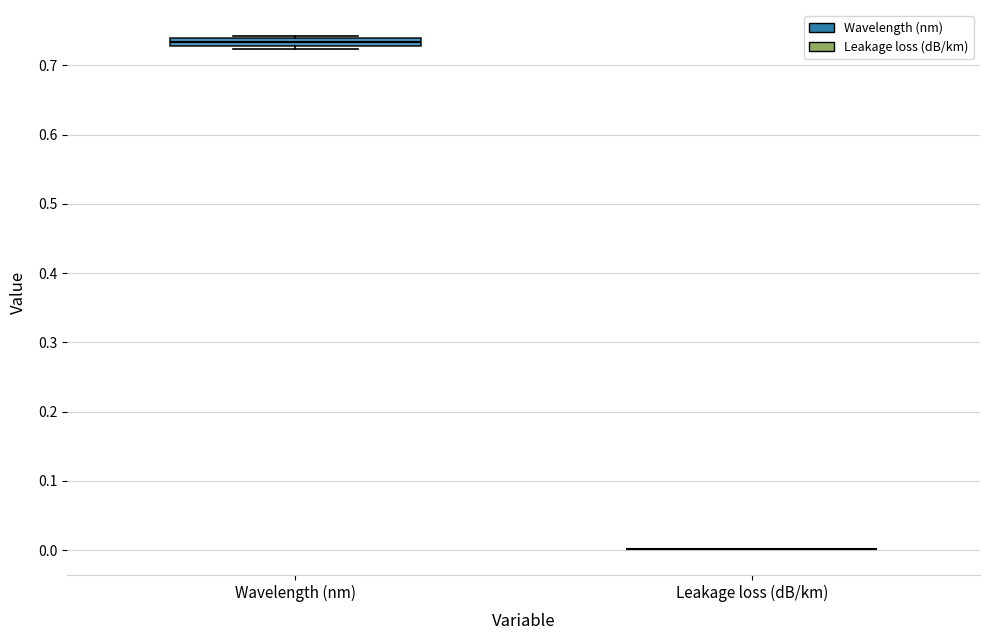

Comparing the boxes themselves (not the whiskers), which one is the tallest?

Wavelength (nm)